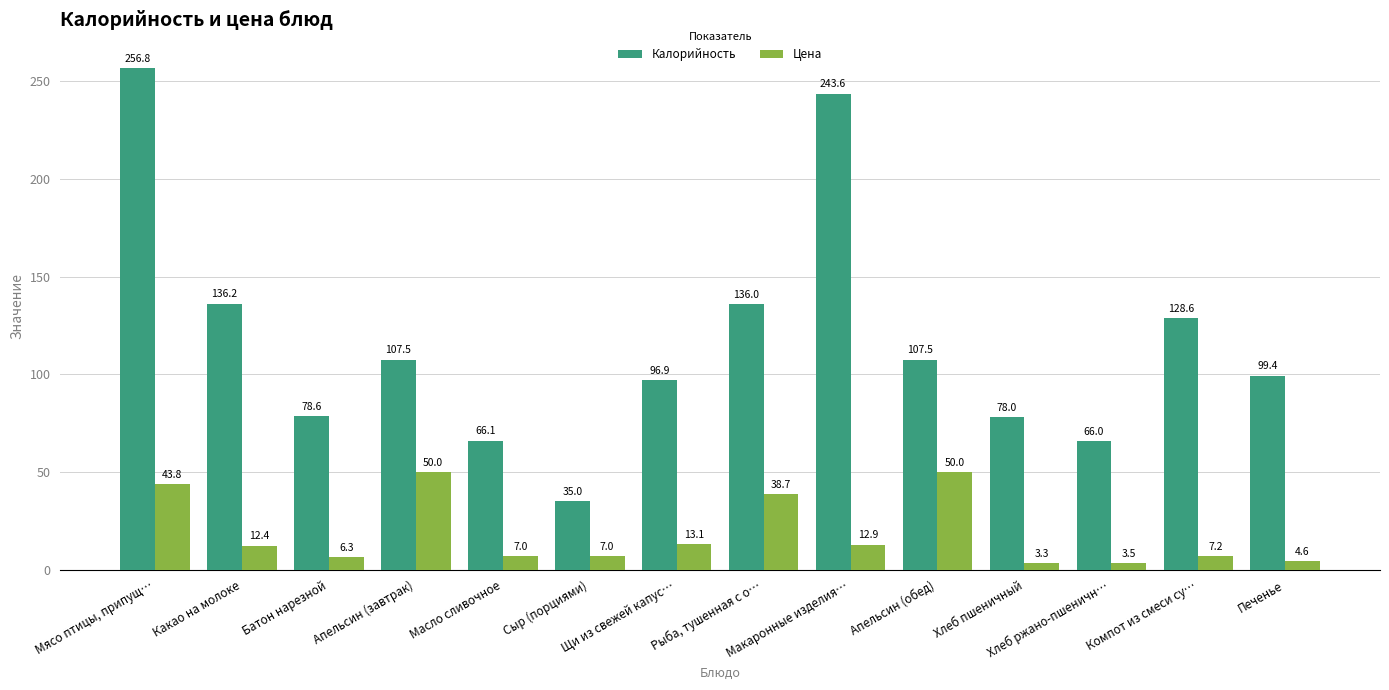

What value does the Калорийность series have at Мясо птицы, припущ…?

256.8